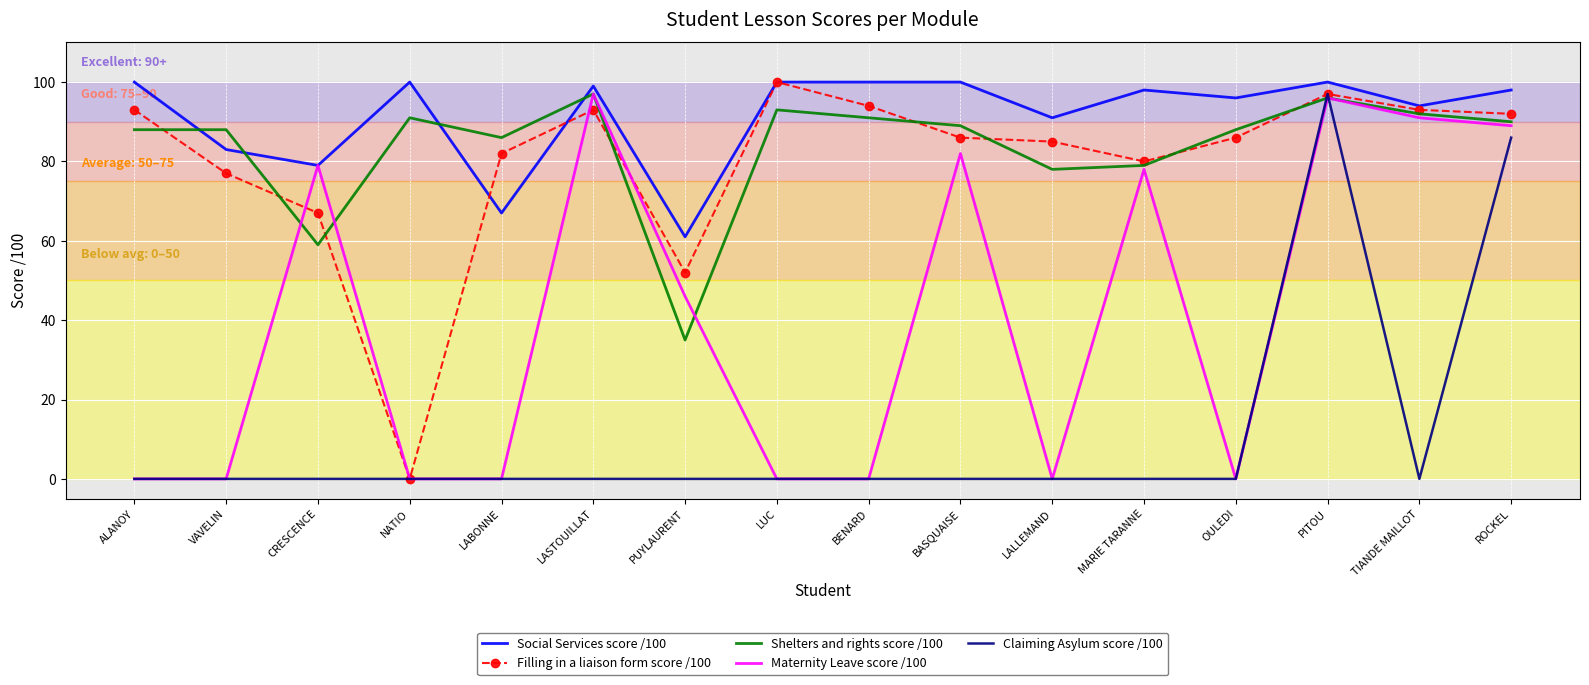

What is the difference between the second highest and second lowest values in the Social Services score /100 series?

33